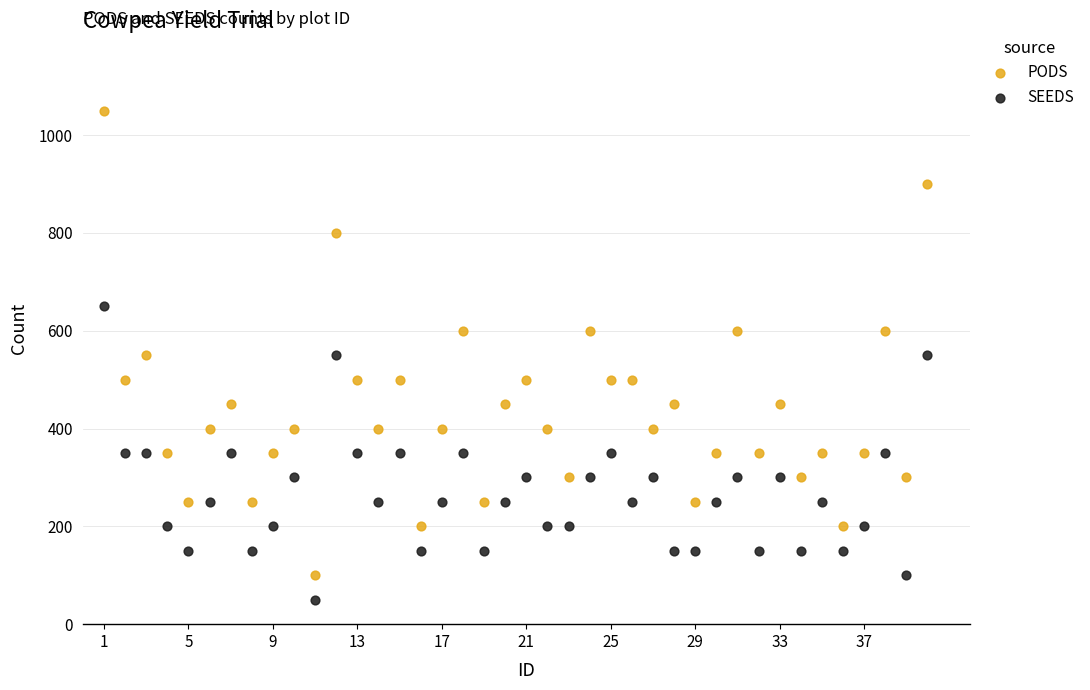

Which series has the widest spread of Y values?

PODS